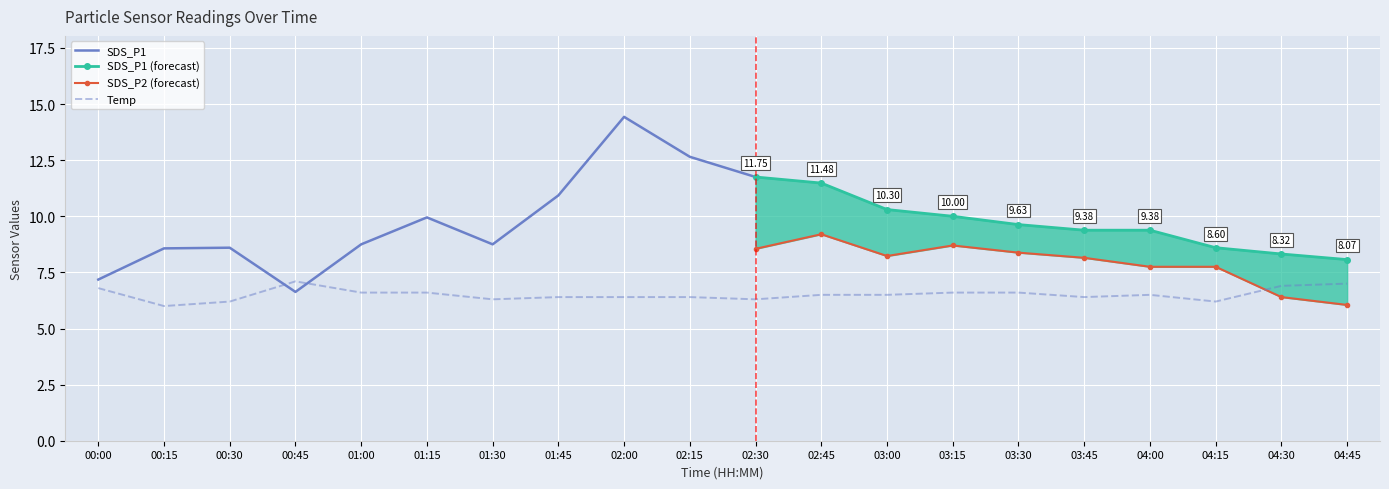

At how many categories does at least one series exceed 11?

4